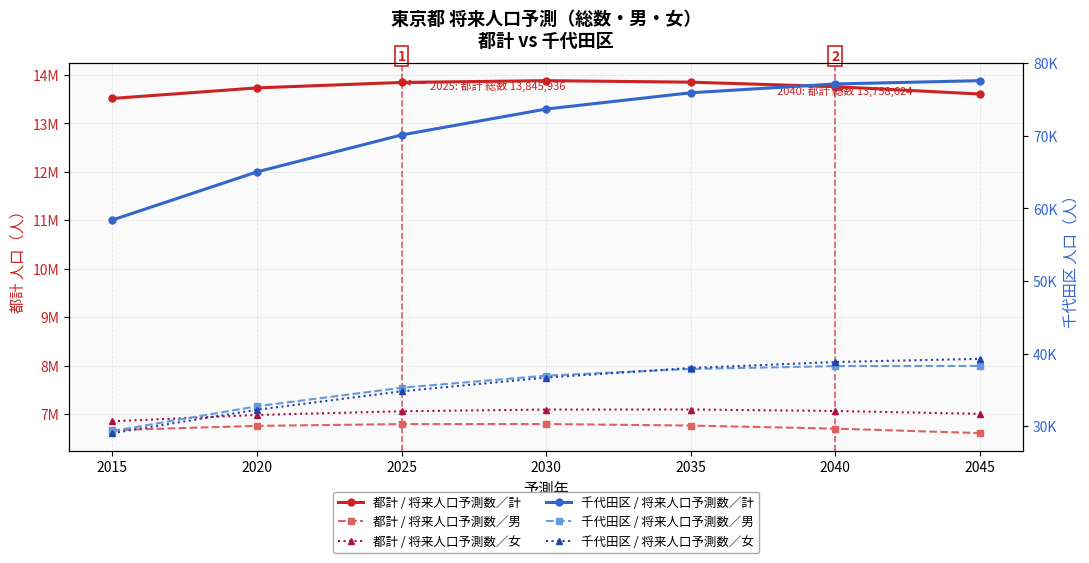

Where is the first local maximum for 都計 / 将来人口予測数／男?

2030